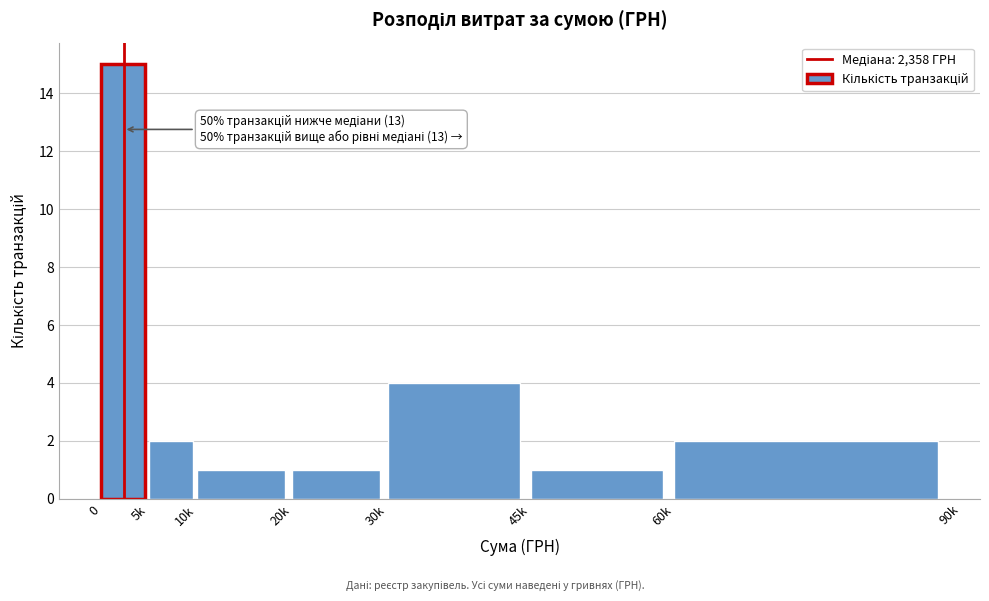

Reading left to right, what are all the values shown in this chart?

0=15	5k=2	10k=1	20k=1	30k=4	45k=1	60k=2